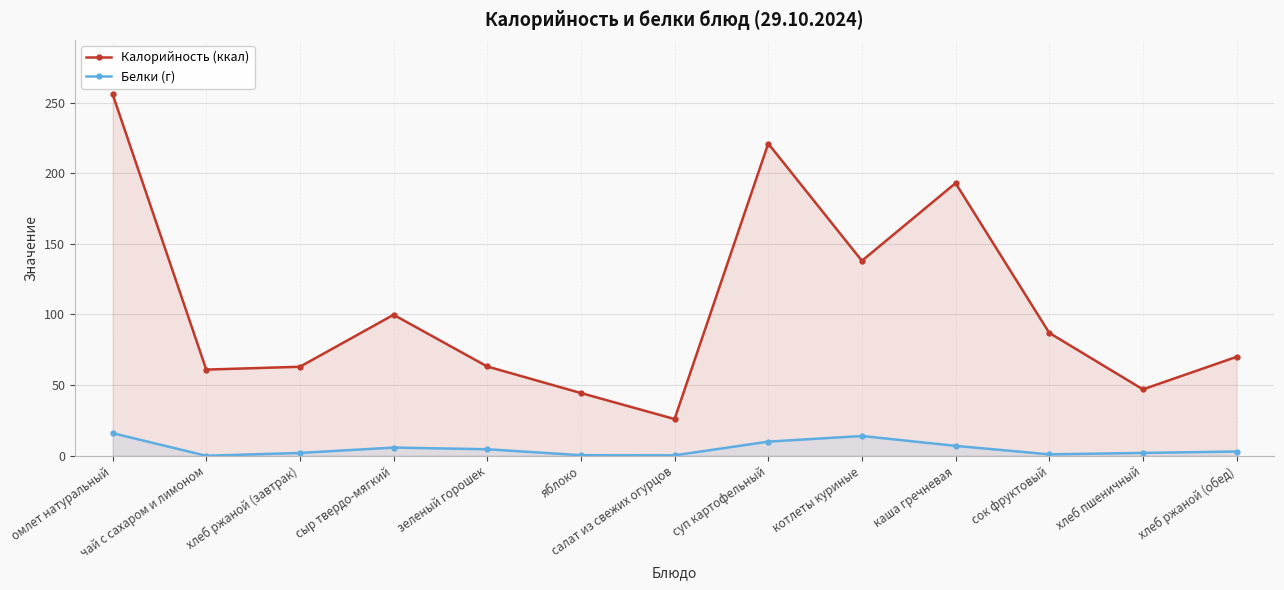

Between каша гречневая and сок фруктовый, which series saw the biggest shift?

Калорийность (ккал)